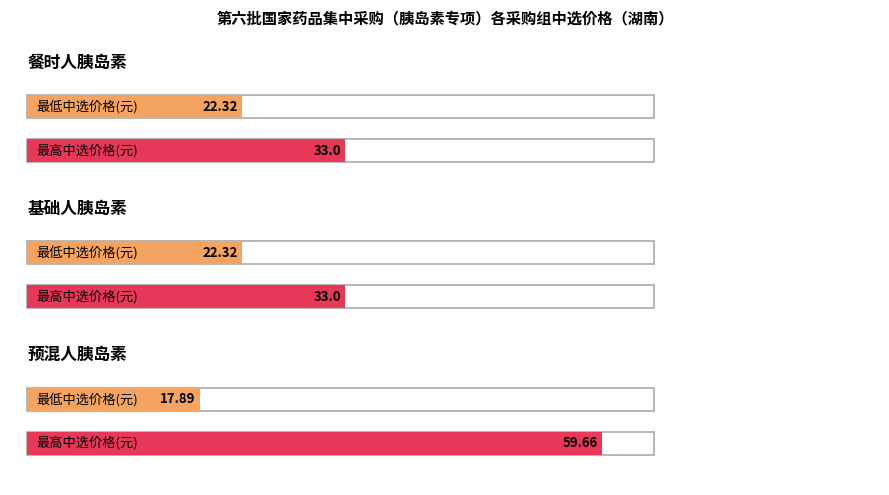

What is the minimum value for 最低中选价格(元)?

17.9